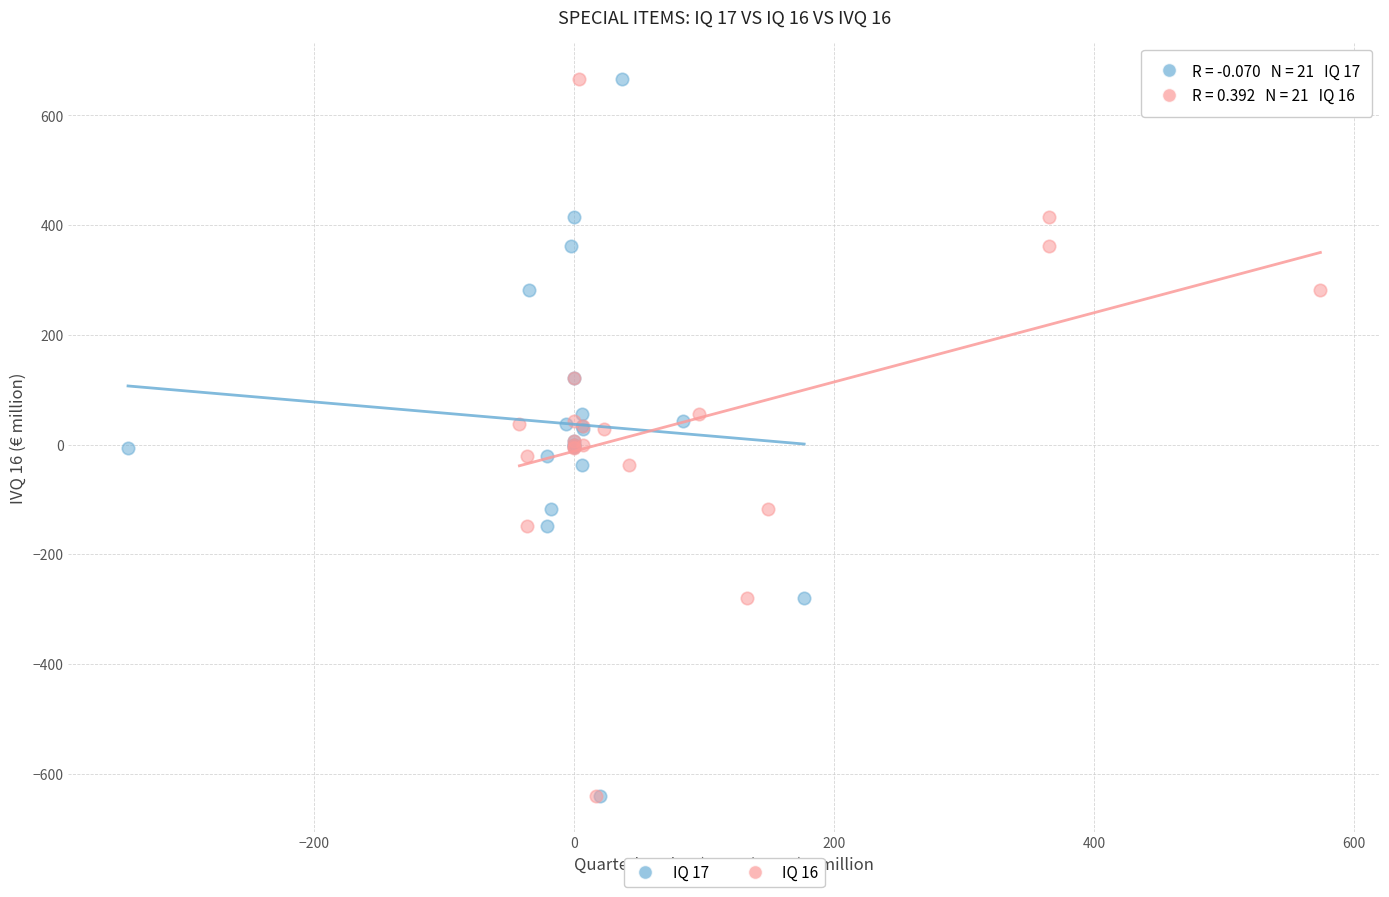

What are all the series names shown in the legend?

IQ 17, IQ 16